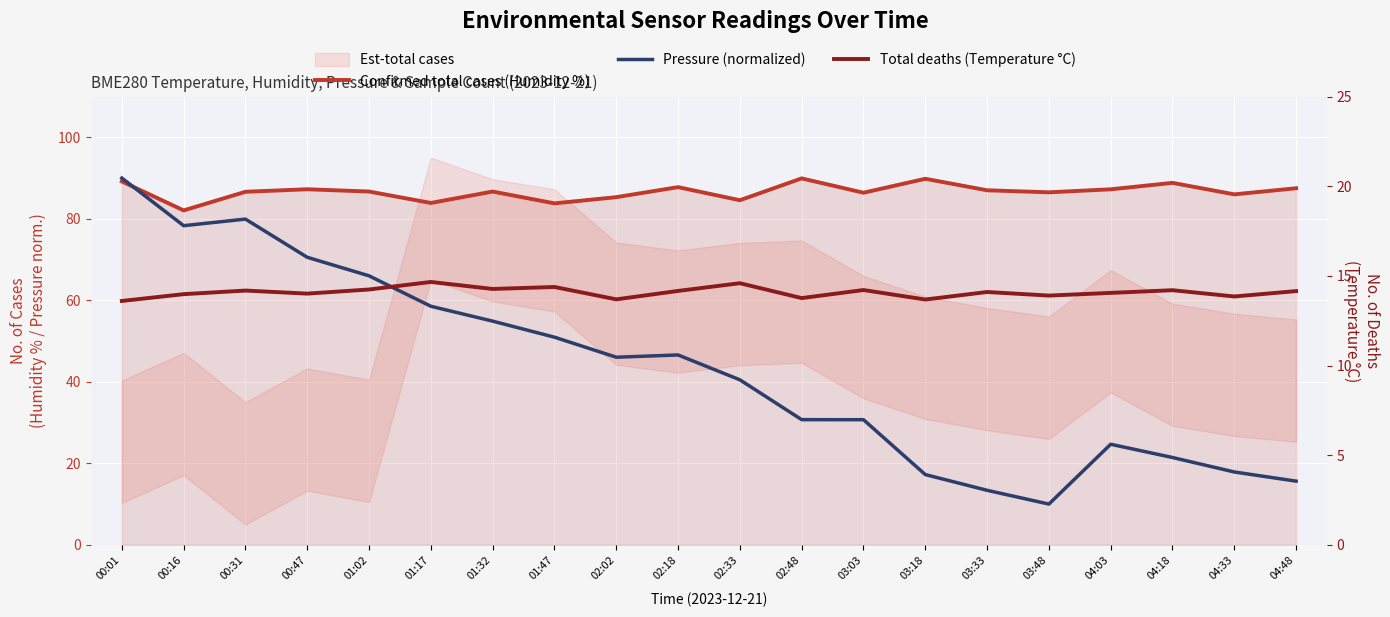

How many times do Pressure (normalized) and Confirmed total cases (Humidity %) cross each other?

1